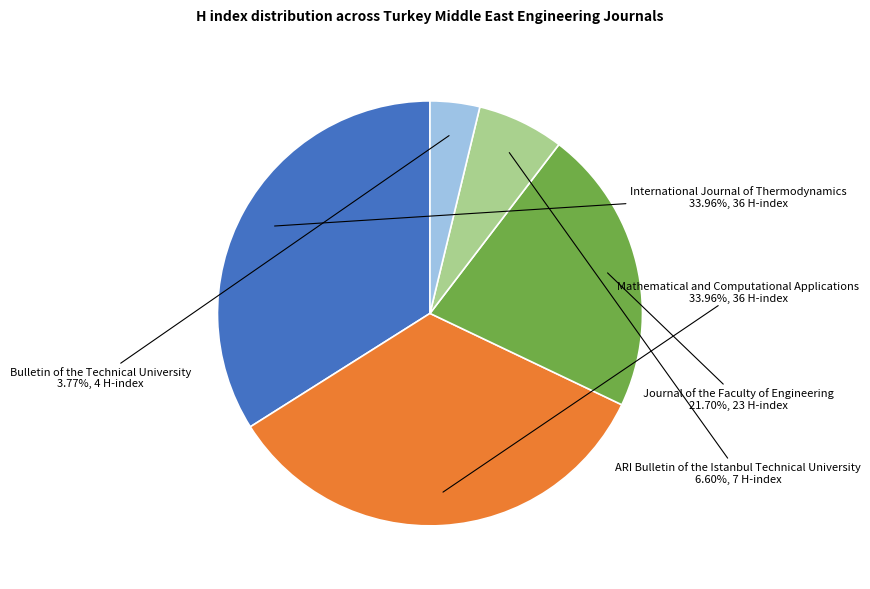

The Mathematical and Computational Applications slice represents 28% of the pie. True or false?

False